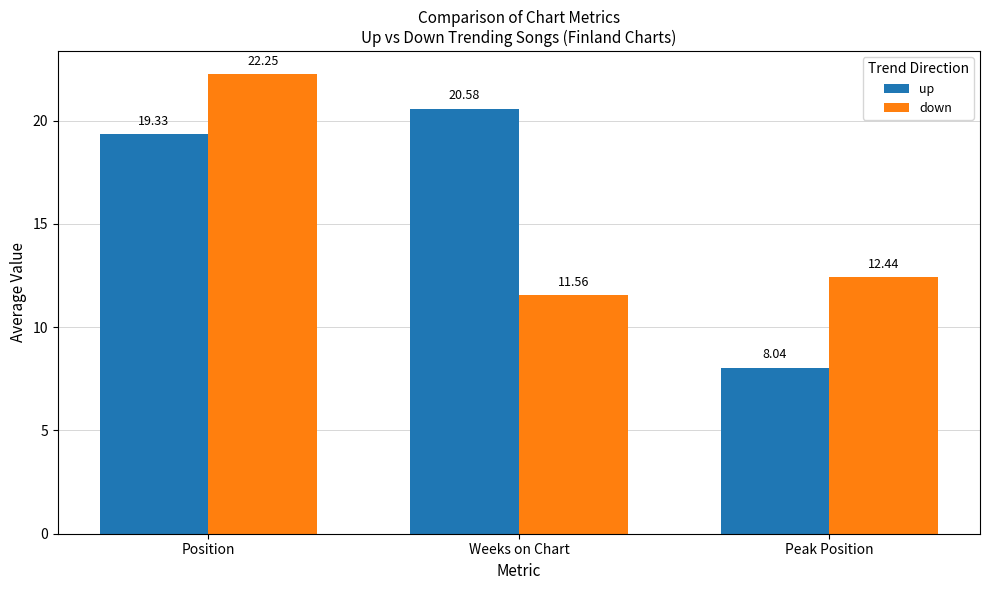

What is the total value across all series at Position?

41.6